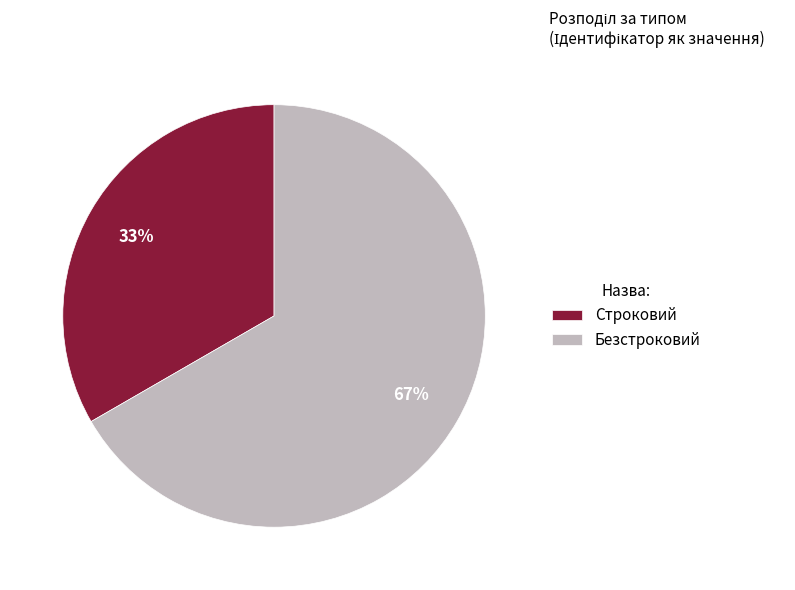

Count the number of slices in the pie.

2